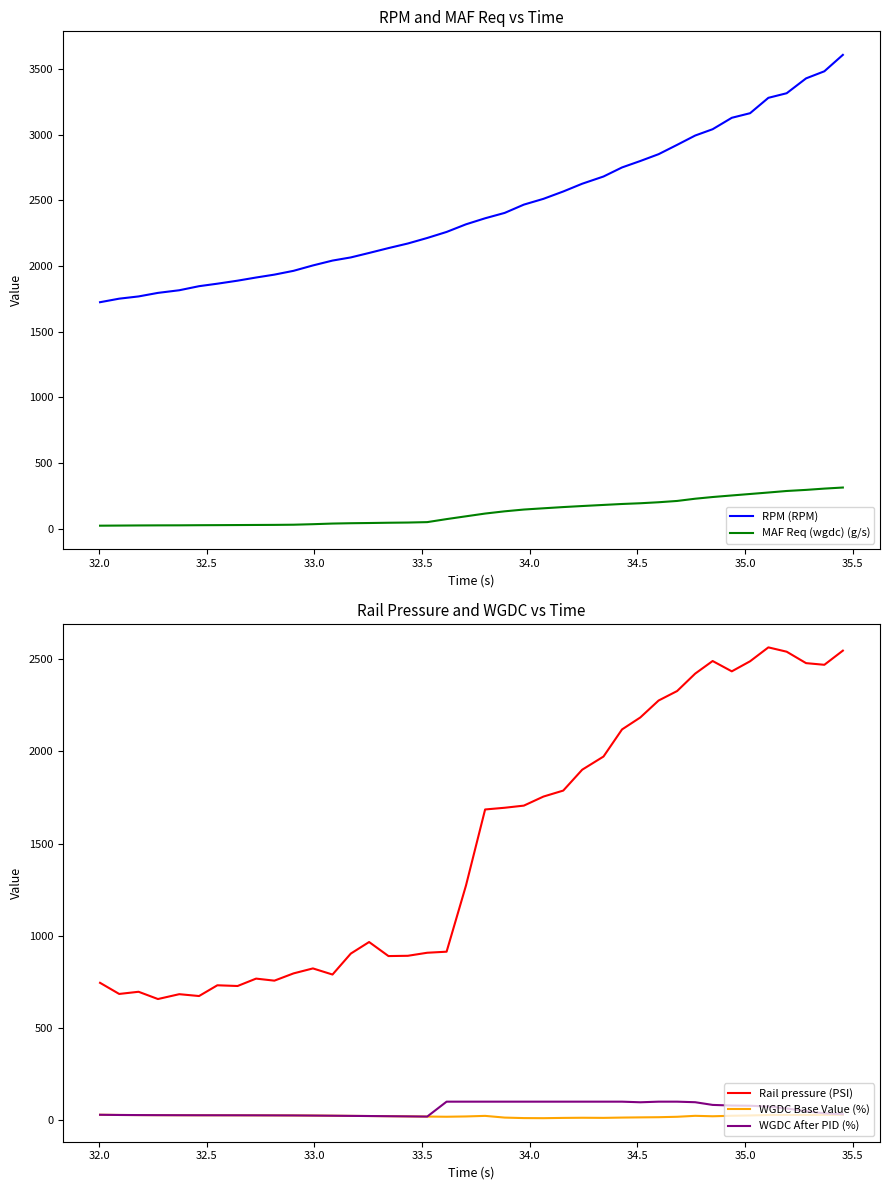

True or false: Rail pressure (PSI) and WGDC After PID (%) intersect in this chart.

False